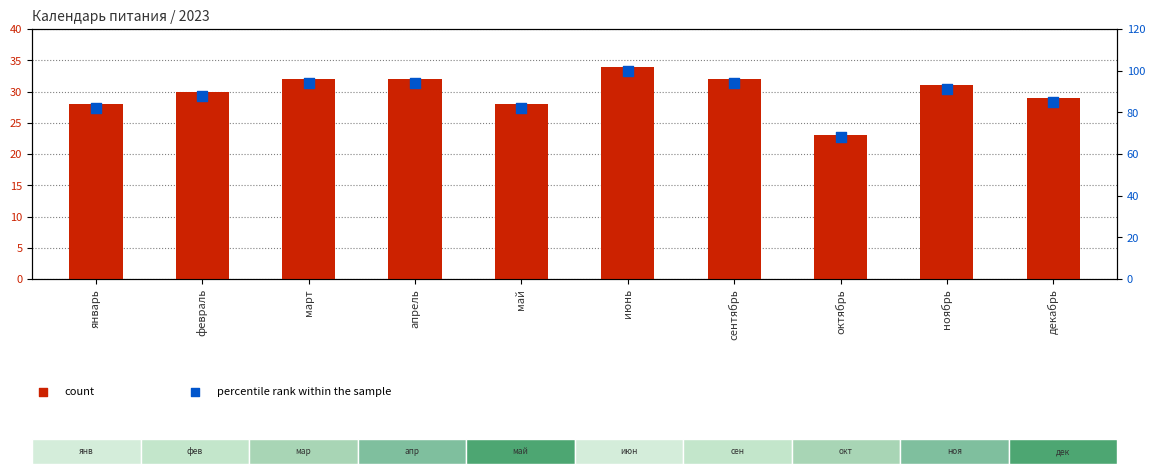

At how many categories does at least one series exceed 58?

10